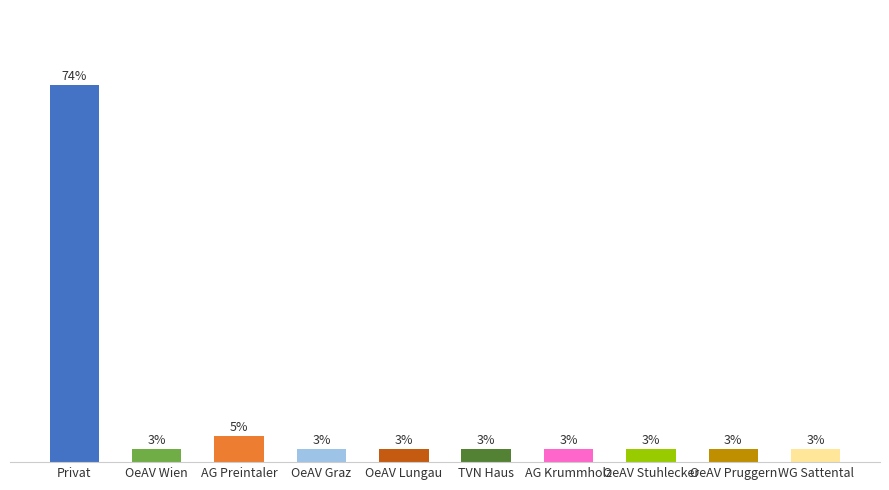

Are the bars horizontal?

No